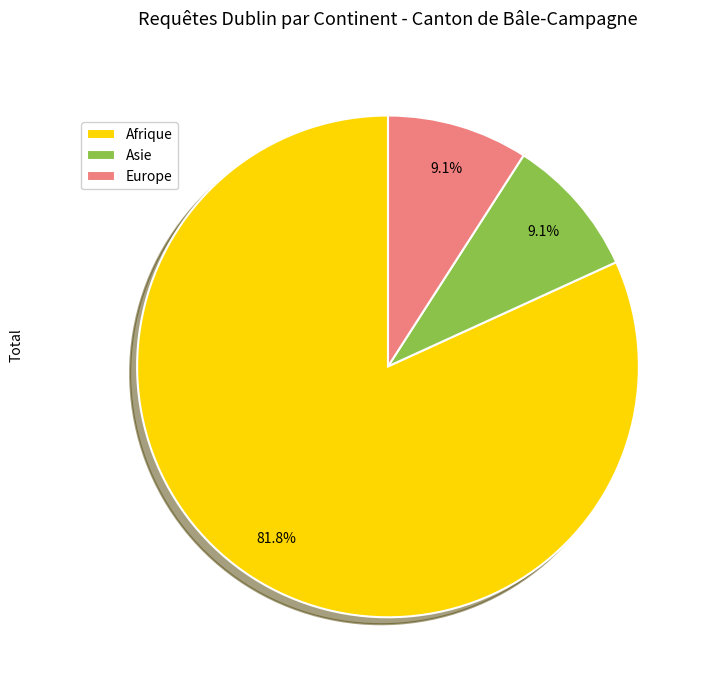

To the nearest percent, what is the average slice percentage?

33%